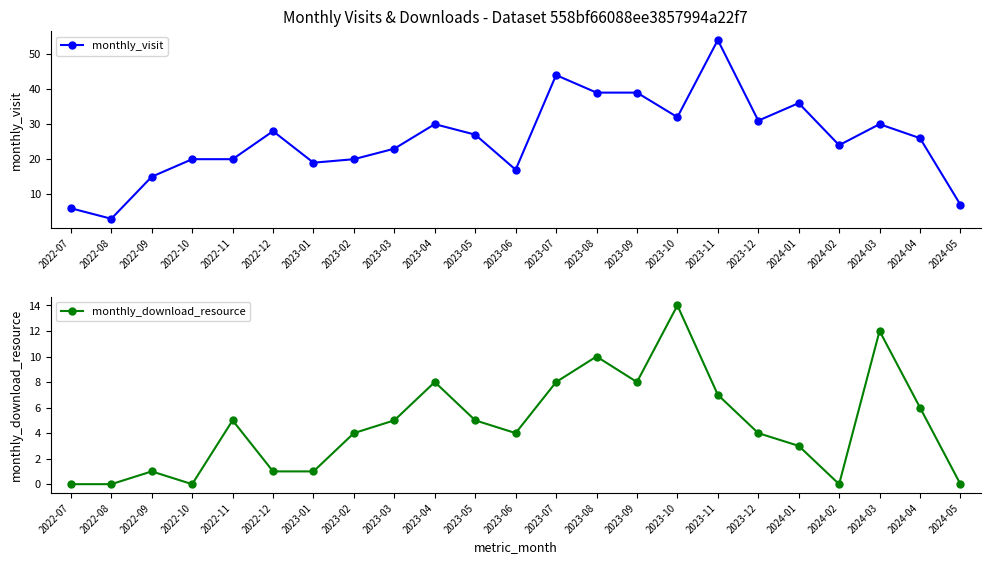

Rank the series by their average value, from lowest to highest.

monthly_download_resource, monthly_visit